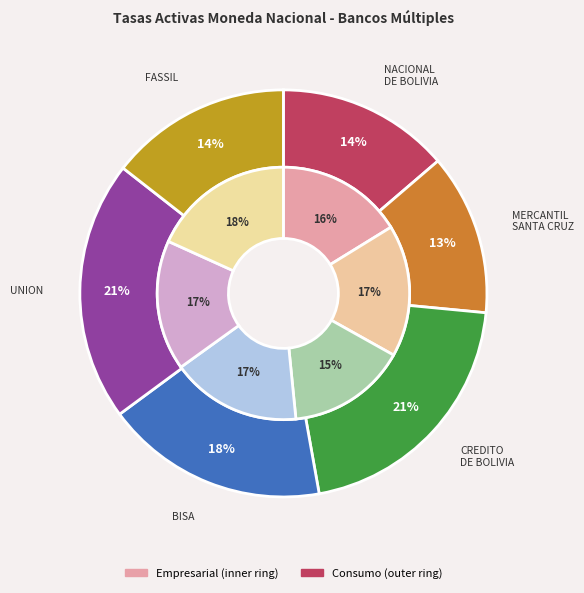

Is it true that MERCANTIL SANTA CRUZ is 24% of the pie?

False